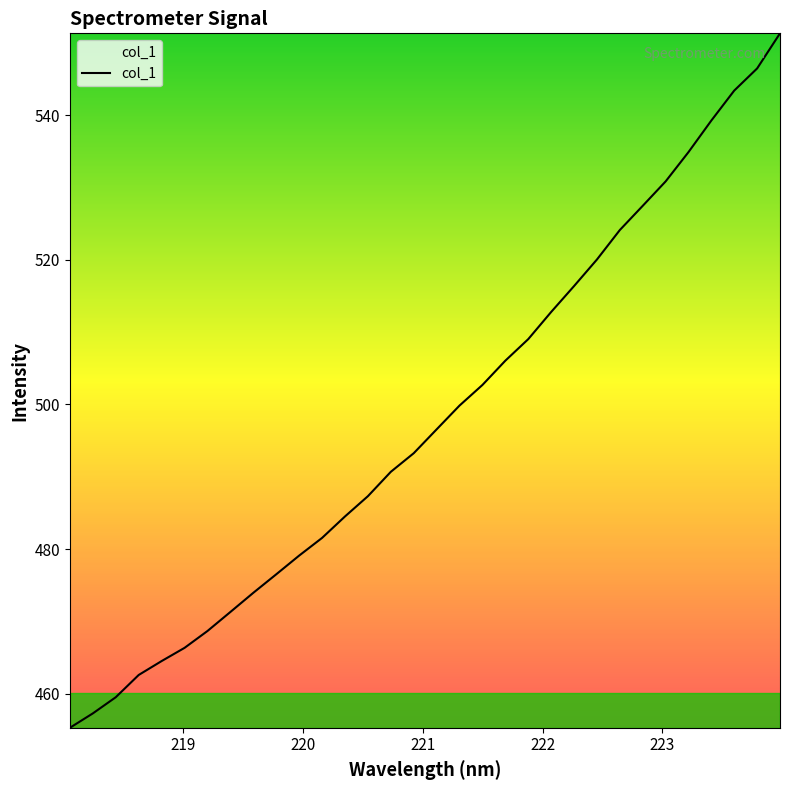

What is the minimum value shown in the chart?

455.3